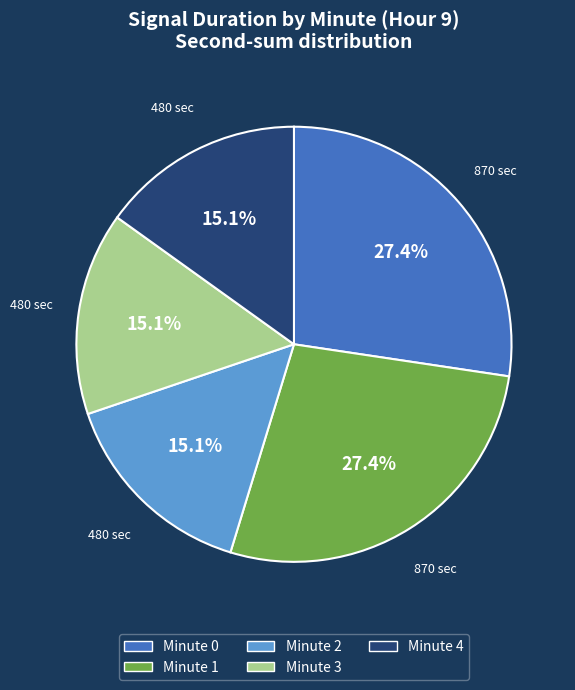

How many slices are in this pie chart?

5